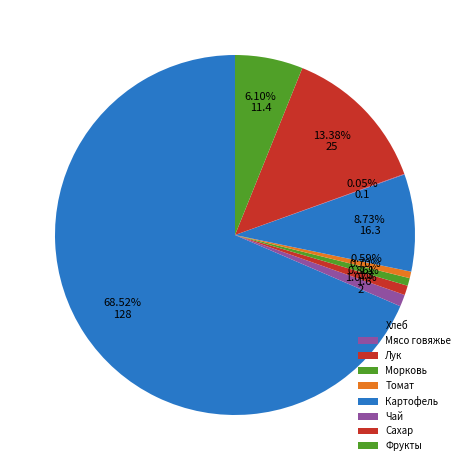

To the nearest percent, what is the difference between the Фрукты and Томат slice percentages?

6%